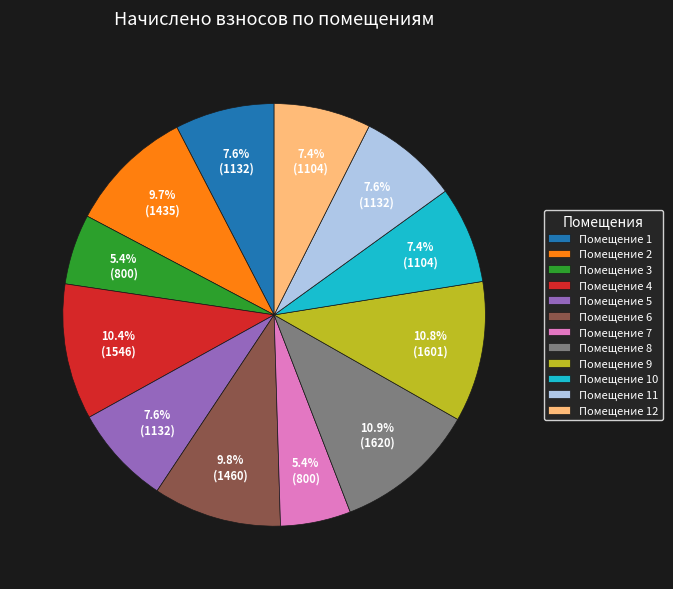

Is Помещение 11 the majority of the pie?

No